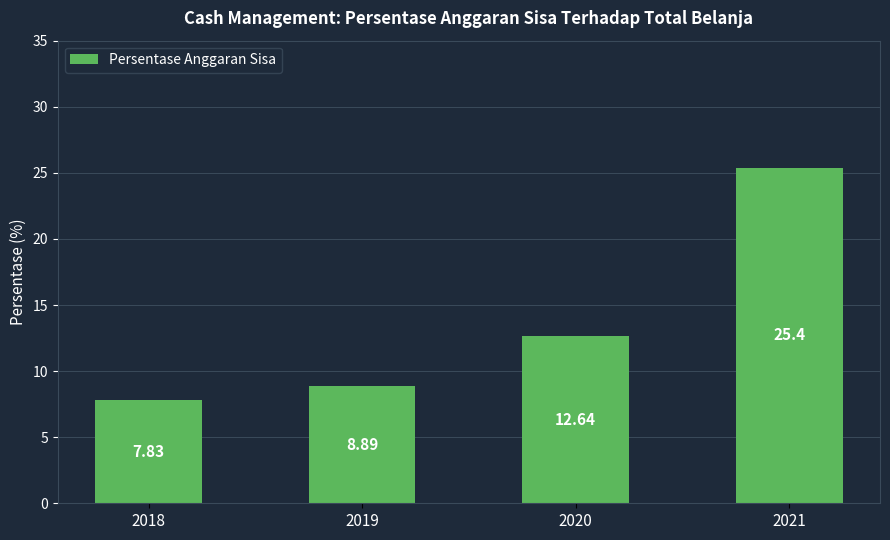

What is the difference between the maximum and minimum values?

17.6